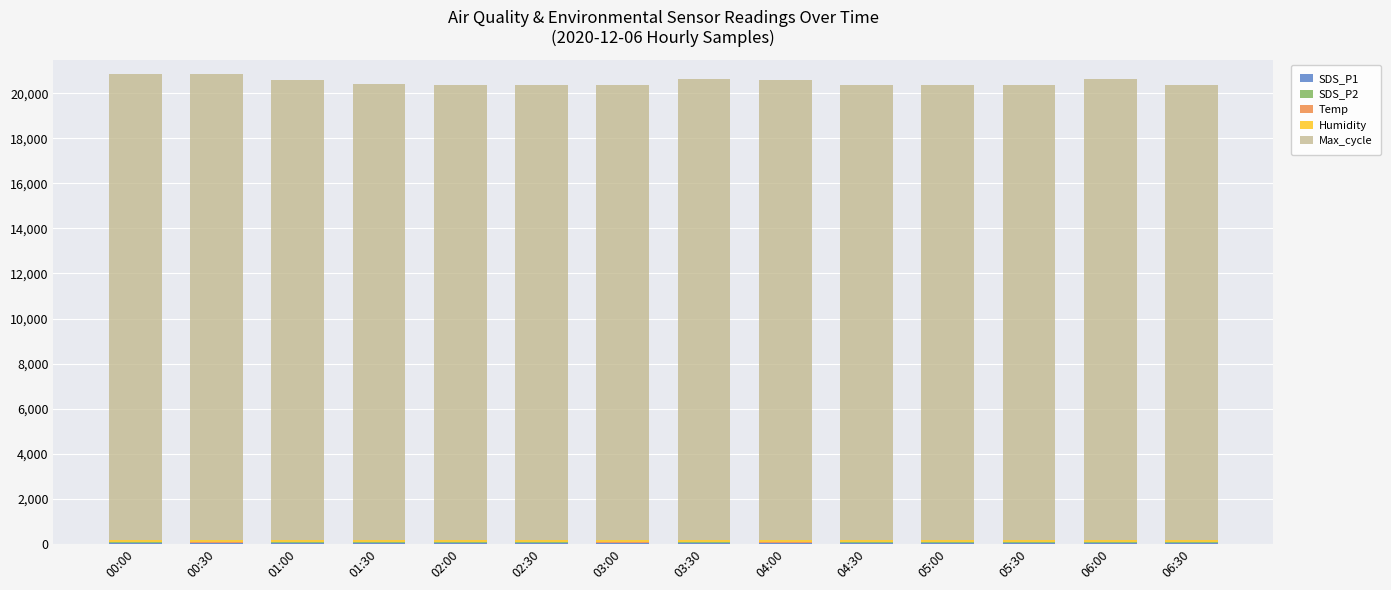

True or false: SDS_P2 has a value of 19.7 at 06:00.

True